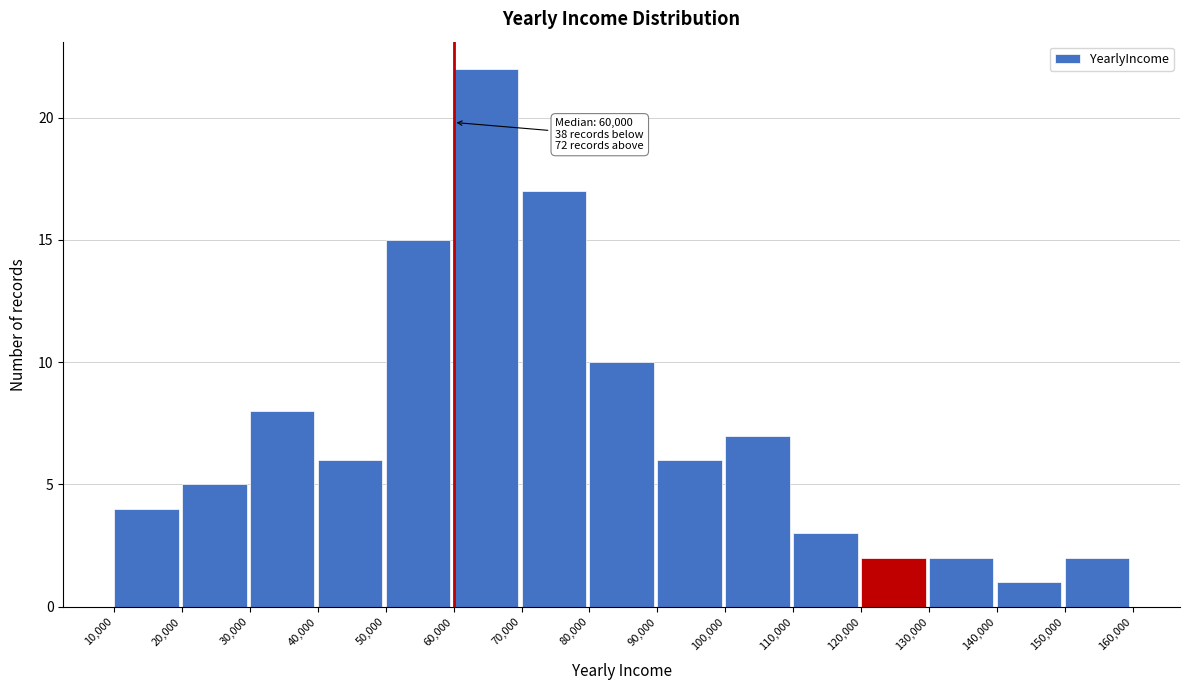

Which range on the x-axis has the tallest bar?

60,000 to 70,000